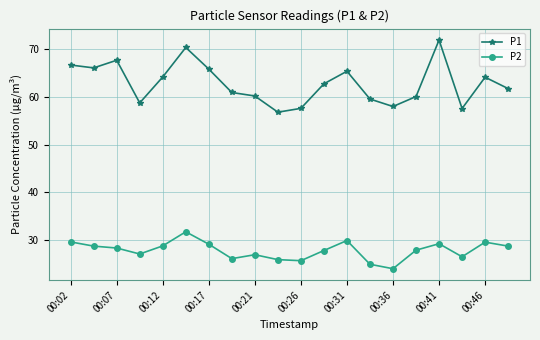

What is the sum of all P2 values?

557.0